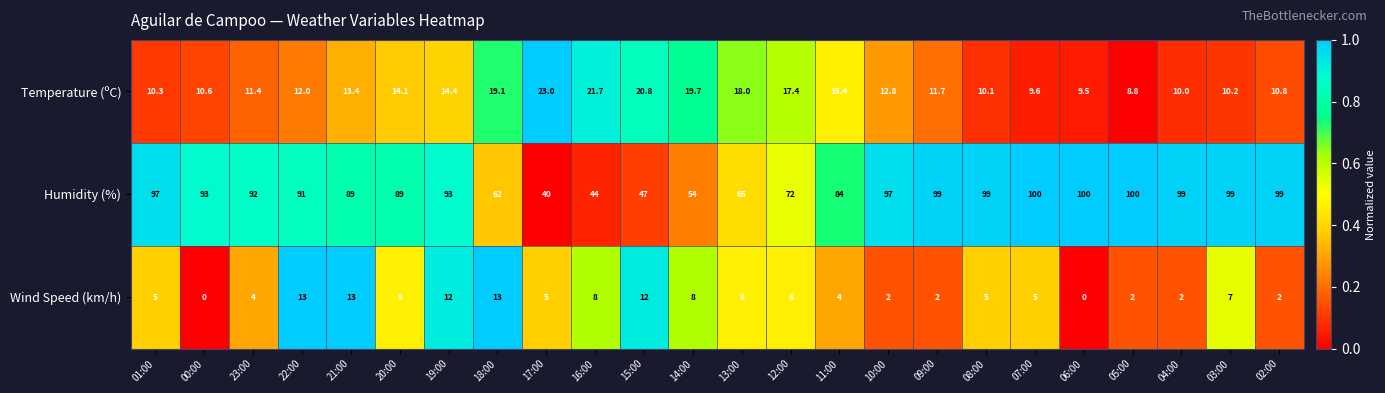

What value does the Humidity (%) series have at 00:00?

93.0